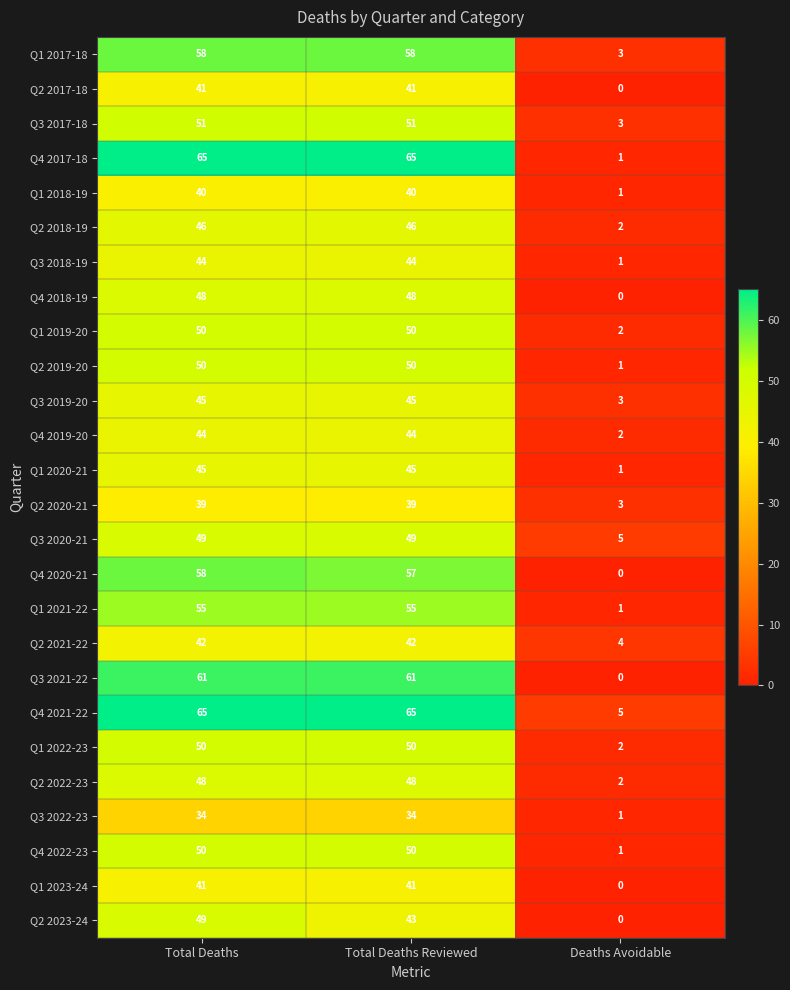

At which category does the chart reach its minimum across all series?

Deaths Avoidable